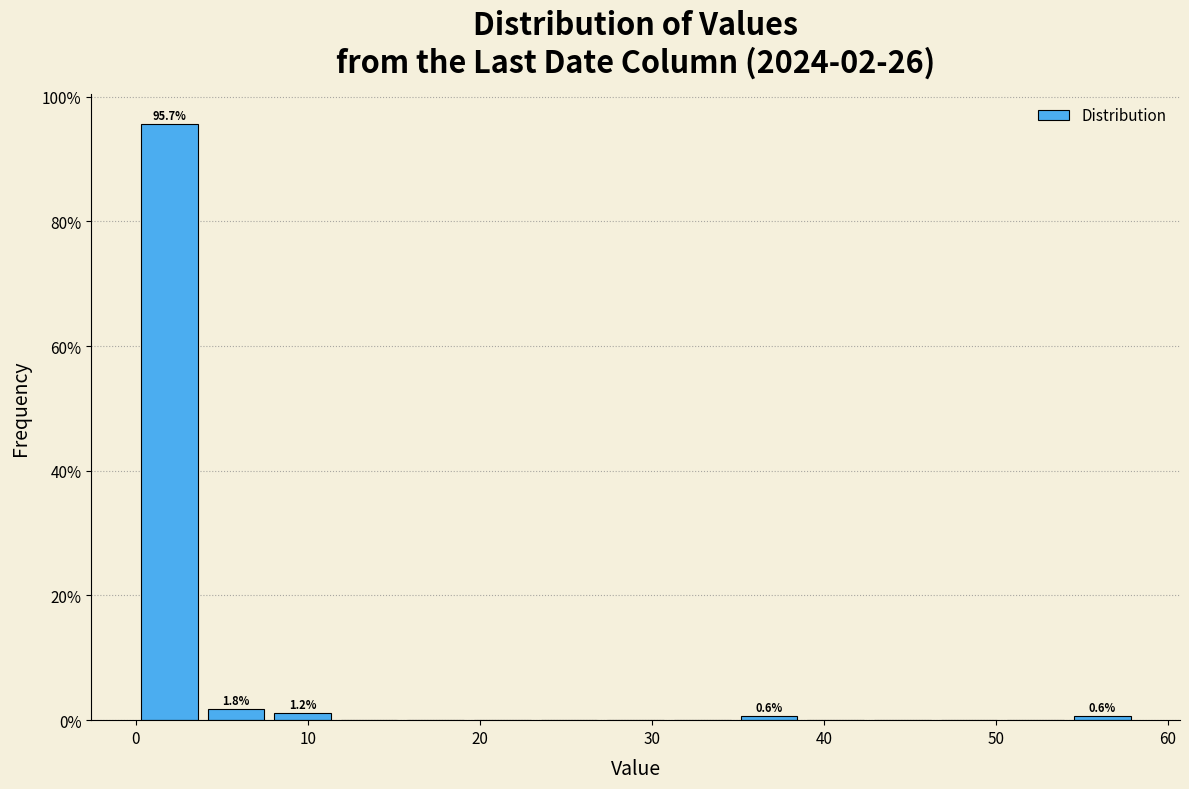

Read against the x-axis, roughly where is the centre of the tallest bar?

2